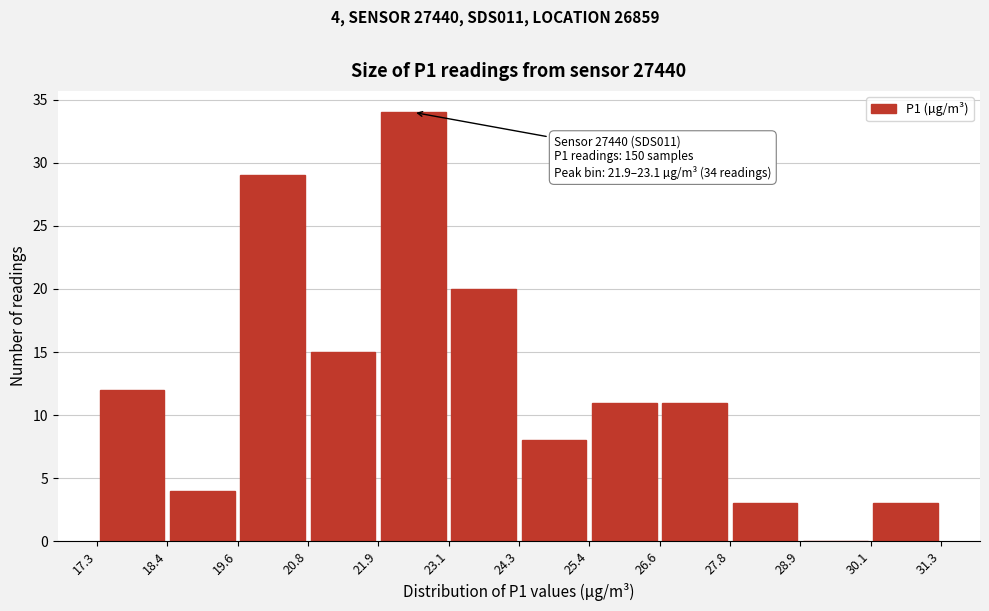

Which range on the x-axis has the tallest bar?

21.9 to 23.1